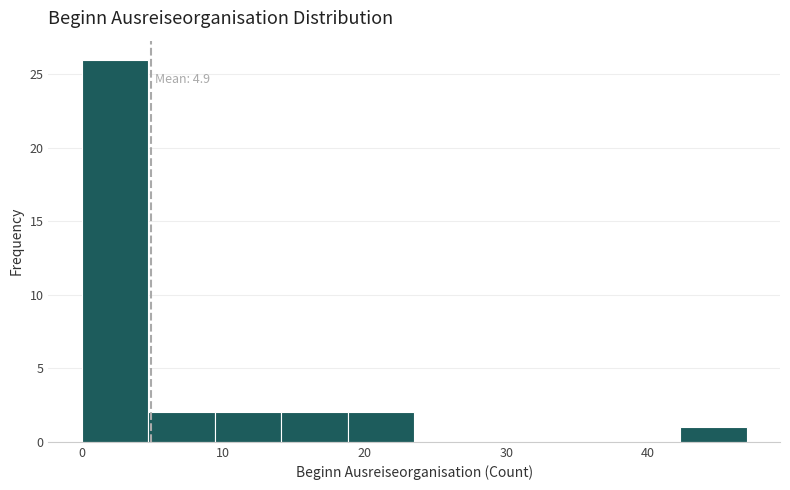

Which range on the x-axis has the tallest bar?

0.0 to 4.7